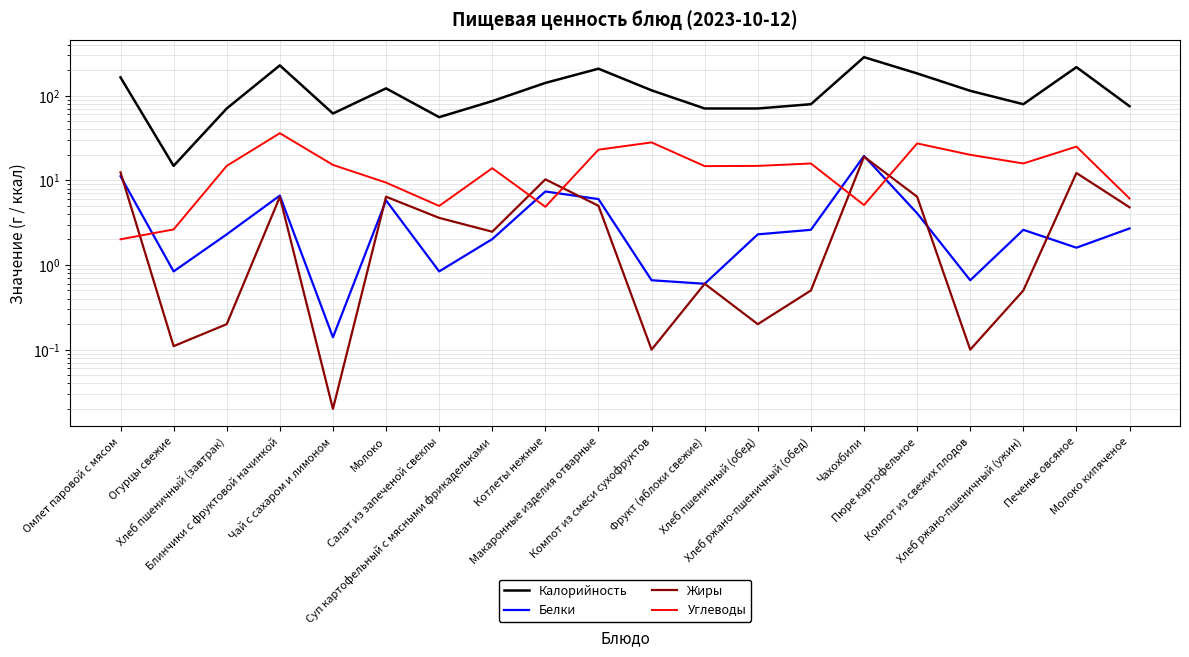

How many data points in Калорийность are less than 114?

10